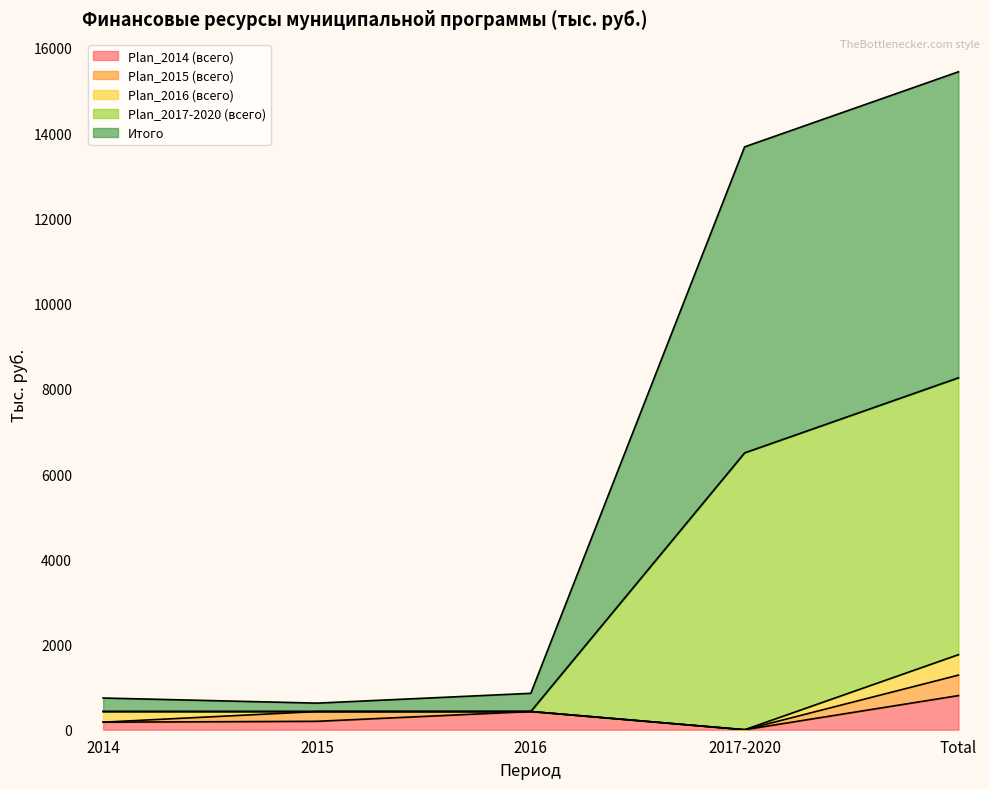

At which category is the sum across all series the highest?

Total